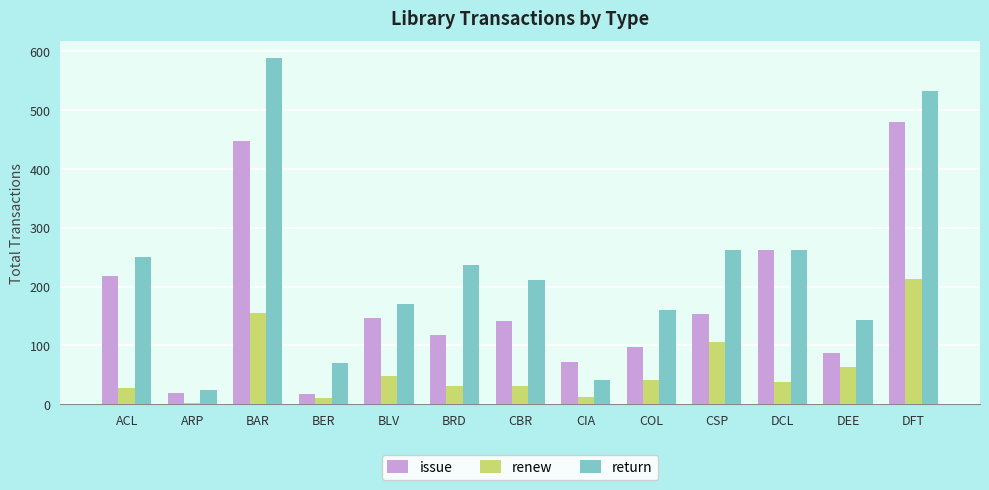

What is the label of the 2nd bar from the left?

ARP